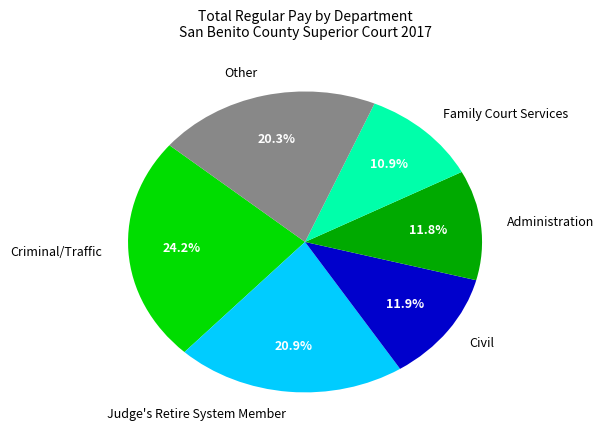

Which has a higher value, Civil or Criminal/Traffic?

Criminal/Traffic